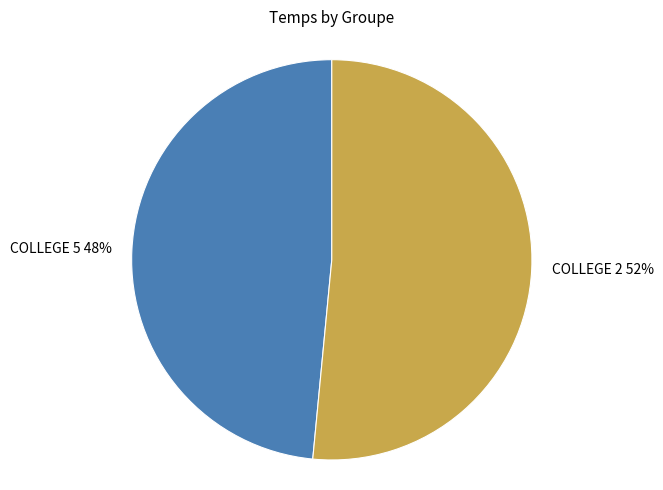

True or false: COLLEGE 5 accounts for 48% of the total.

True